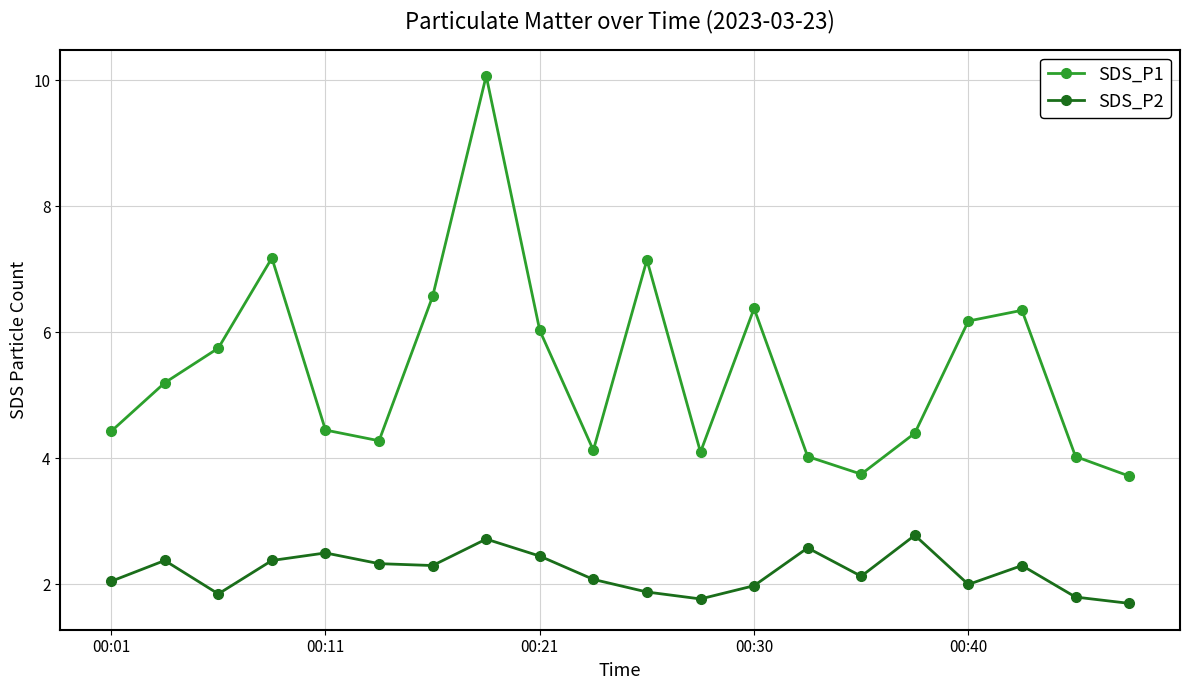

How many distinct data groups are displayed?

2